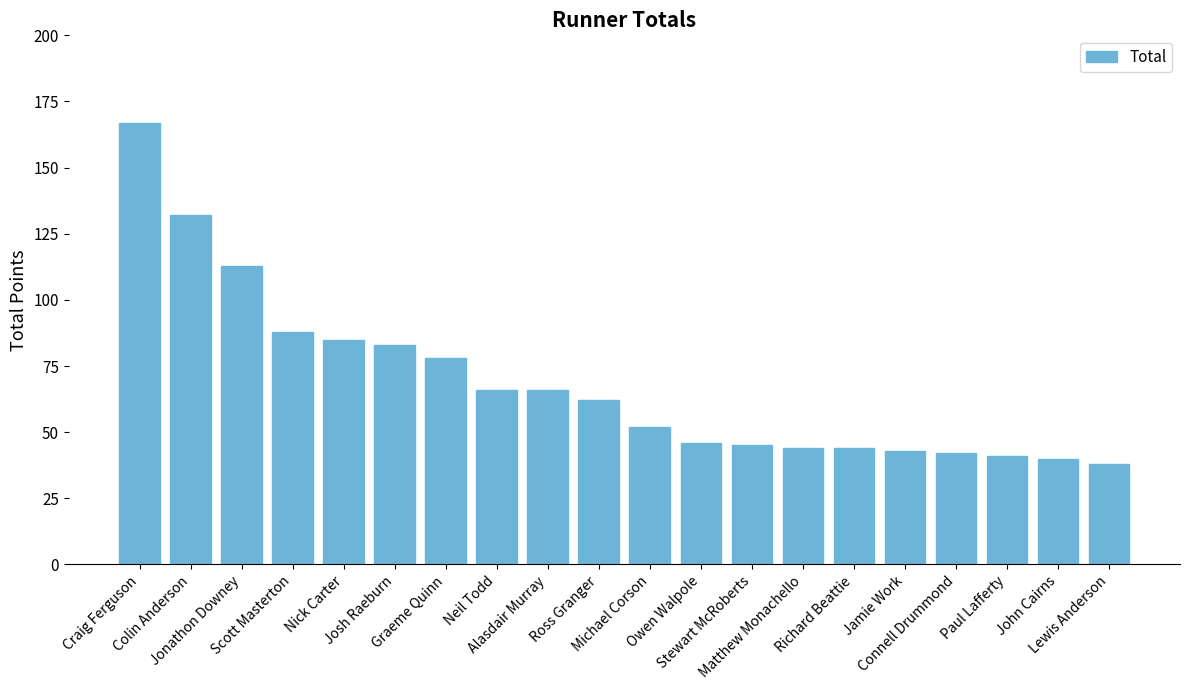

What is the ratio of the value at Lewis Anderson to the value at Jonathon Downey?

0.3